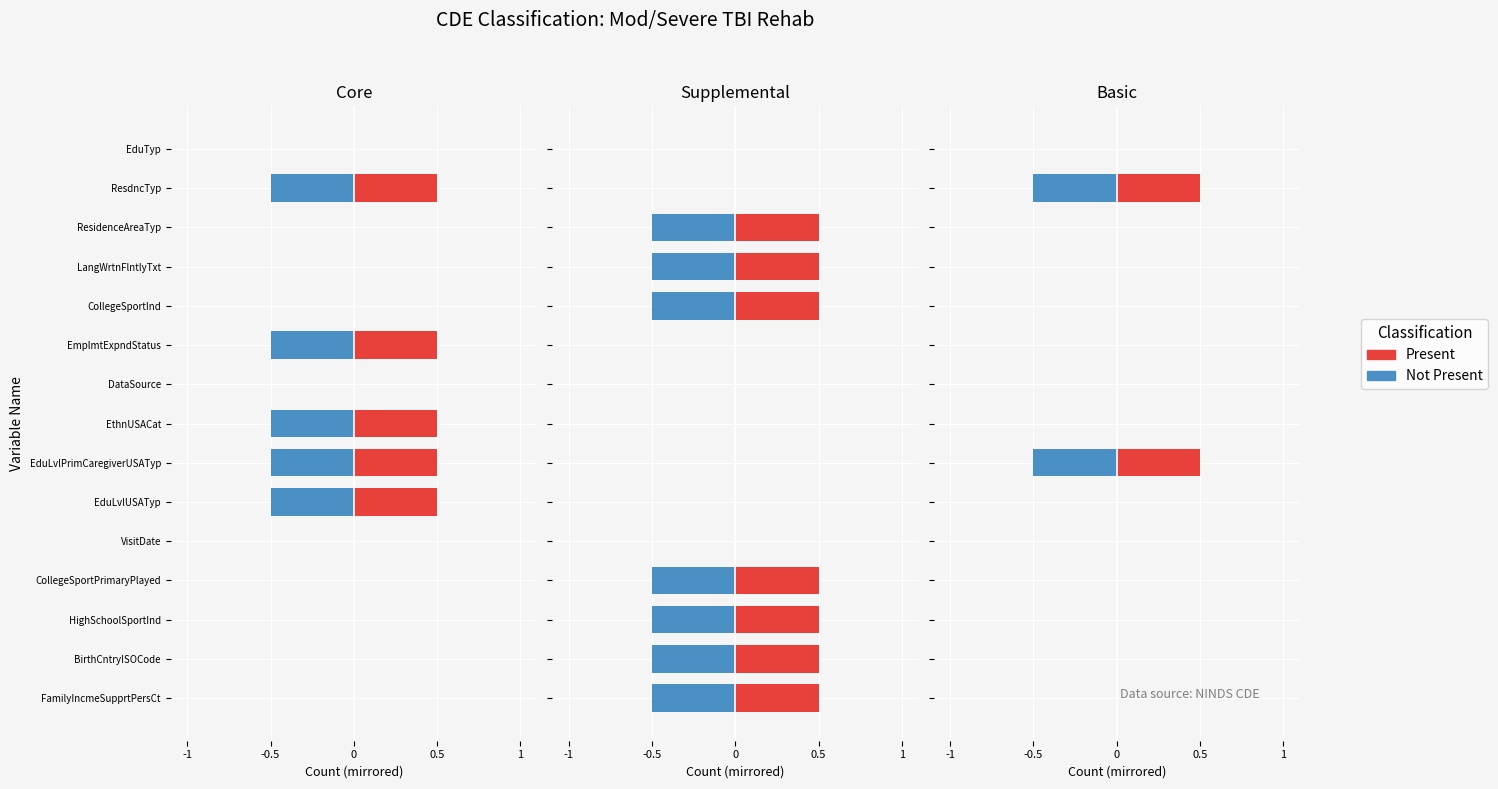

Is the value of Present at VisitDate greater than the value of Not Present at EduLvlUSATyp?

No